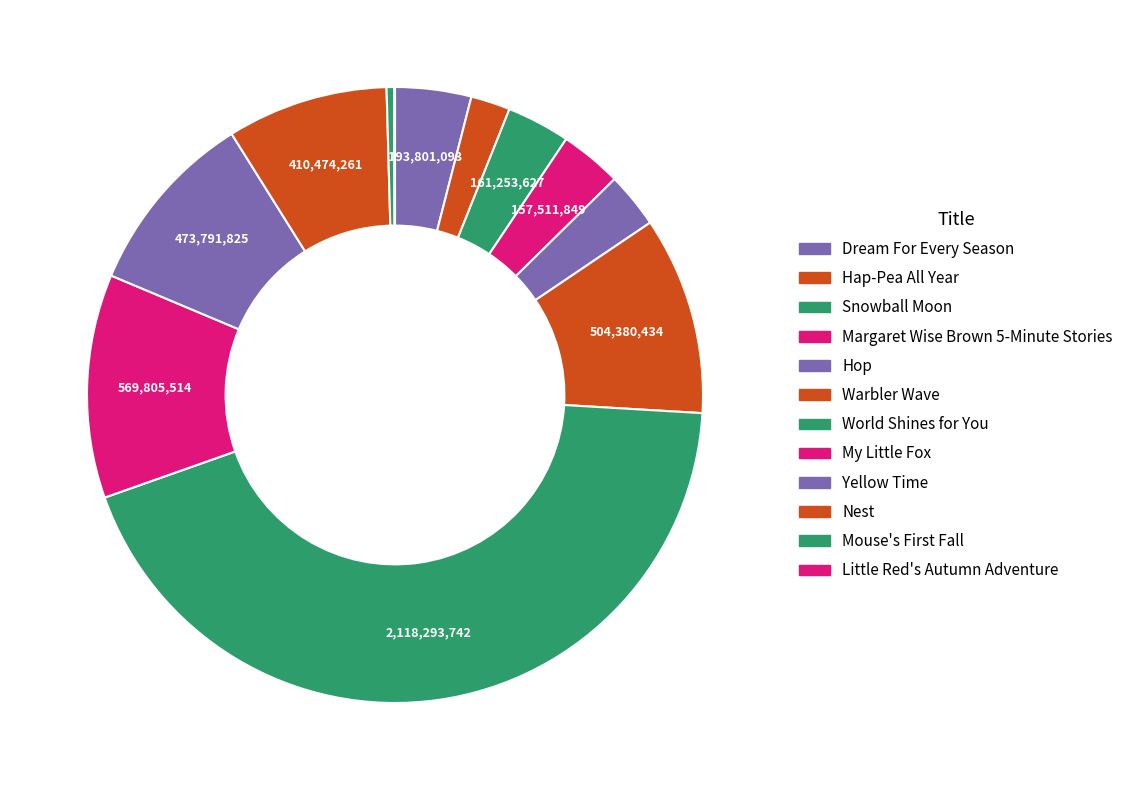

Does My Little Fox account for over 50% of the chart?

No